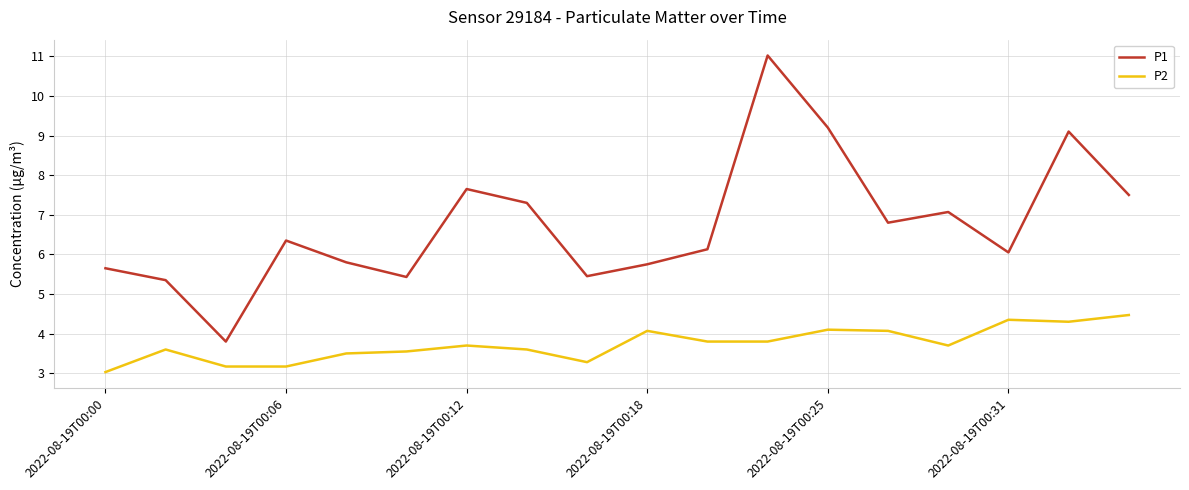

What is the difference between the maximum and minimum values in the P2 series?

1.4